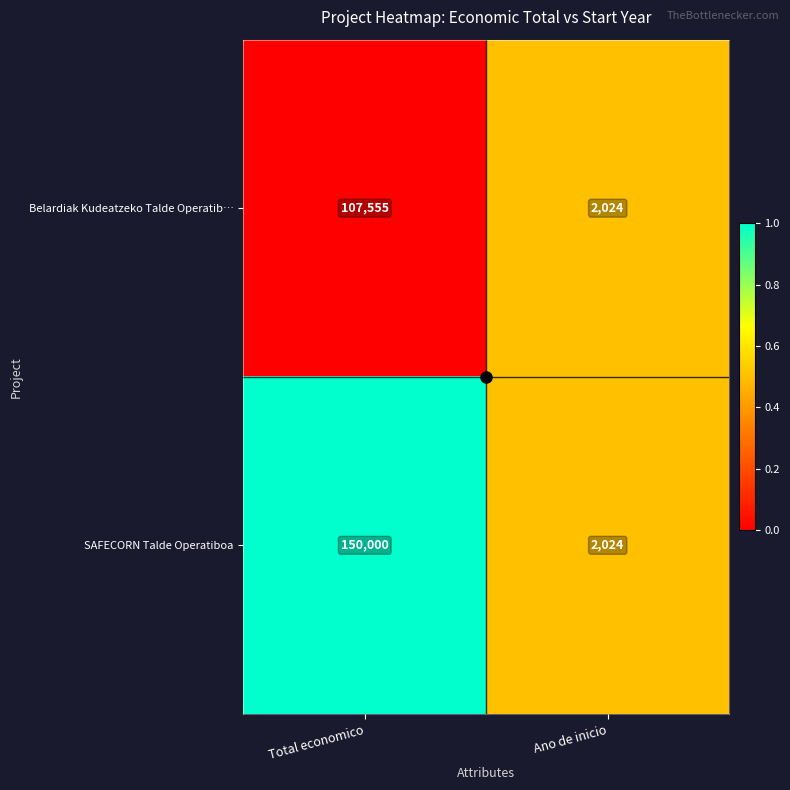

List the series in order of their peak value, lowest first.

Belardiak Kudeatzeko Talde Operatib…, SAFECORN Talde Operatiboa